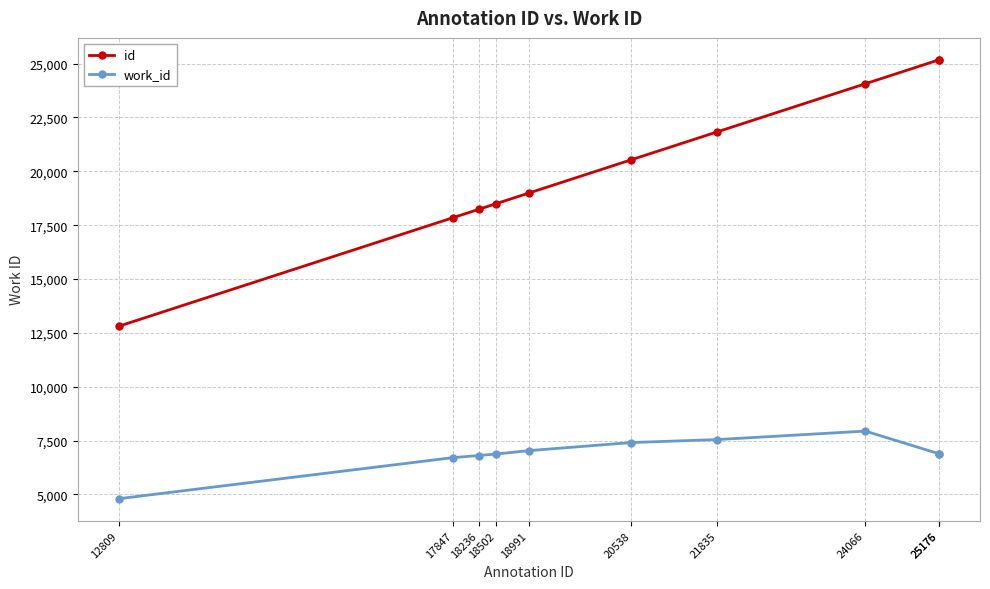

What is the difference between the id values at 12809 and 24066?

11257